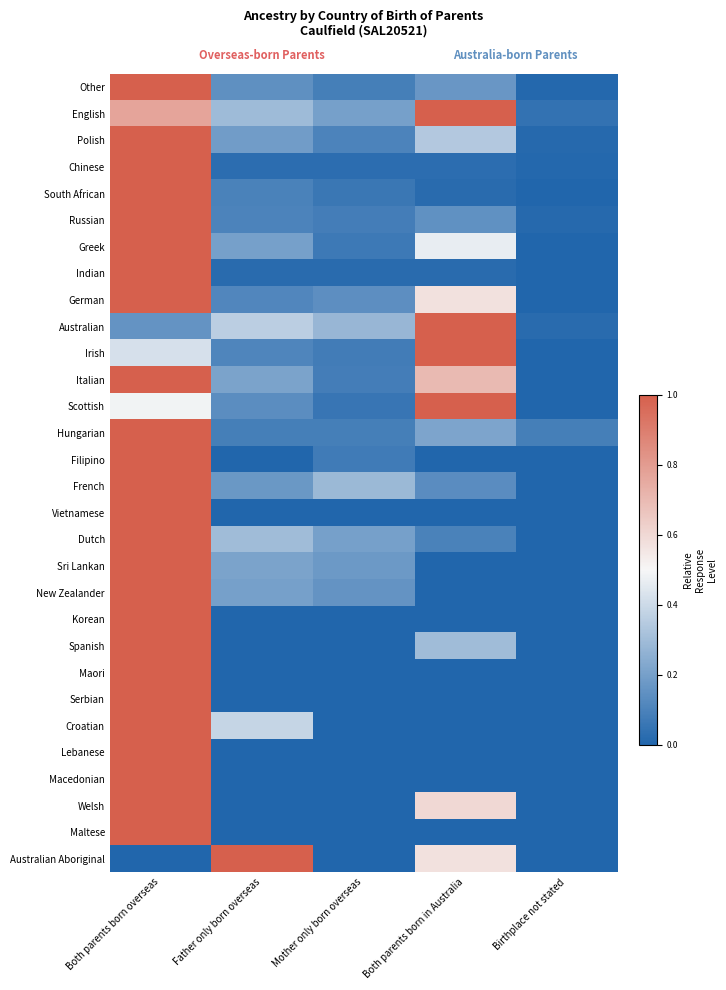

What is the total value across all series at Mother only born overseas?

2.3